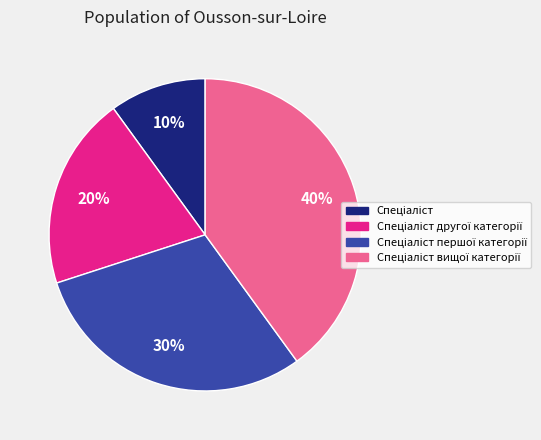

How many slices are in this pie chart?

4